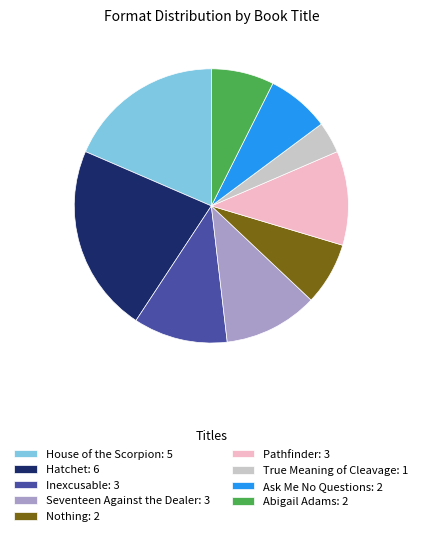

Is it true that Inexcusable: 3 is 23% of the pie?

False